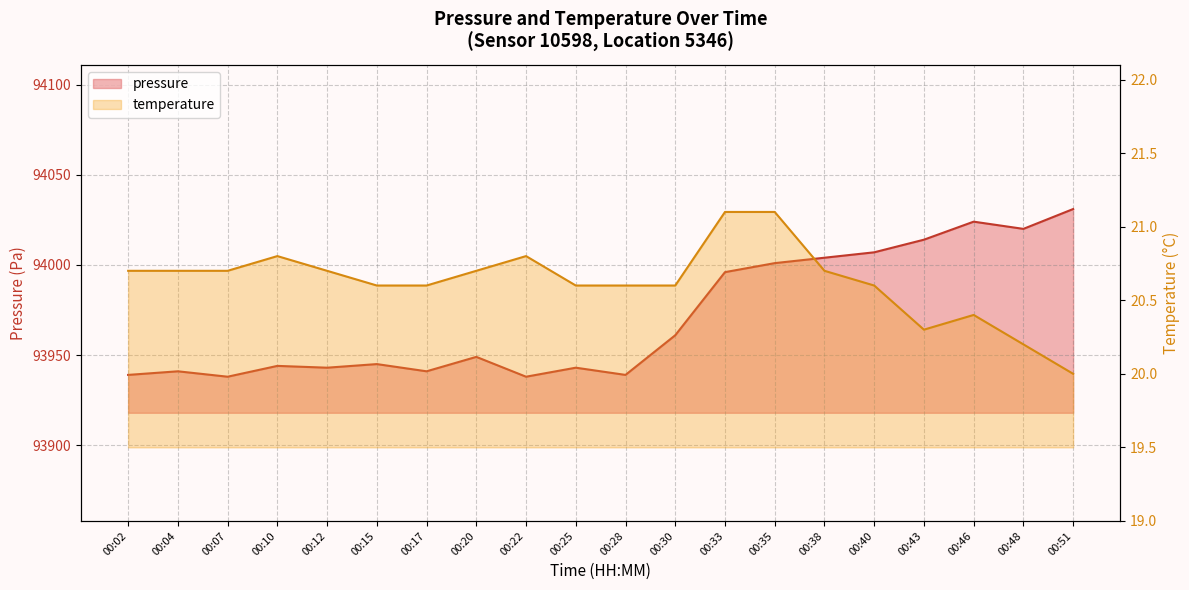

What is the approximate value of temperature at 00:15?

20.6